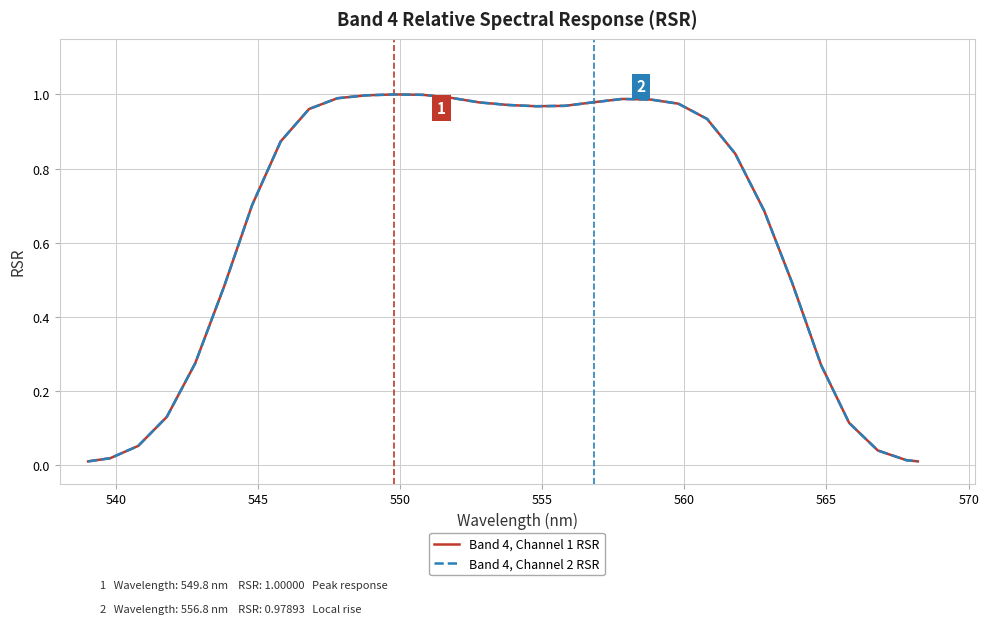

Does the chart have visible grid lines?

Yes